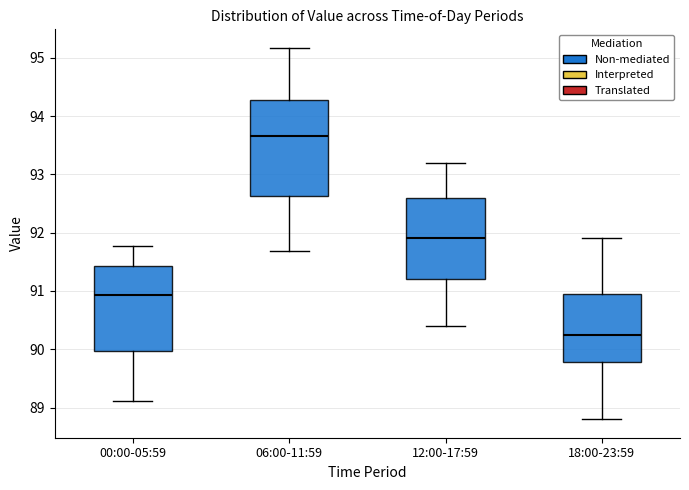

Reading left to right, transcribe this box plot: for each box, give where its median line is, the range the box spans, and where its two whiskers end, as read against the y-axis. The values are not printed on the chart, so give them approximately, as read against the axis.

00:00-05:59: median 90.9, box 90.0 to 91.4, whiskers 89.1 to 91.8
06:00-11:59: median 93.7, box 92.6 to 94.3, whiskers 91.7 to 95.2
12:00-17:59: median 91.9, box 91.2 to 92.6, whiskers 90.4 to 93.2
18:00-23:59: median 90.3, box 89.8 to 91.0, whiskers 88.8 to 91.9